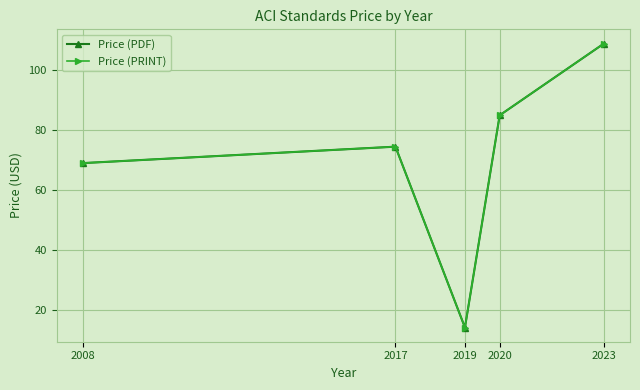

Does the chart have visible grid lines?

Yes